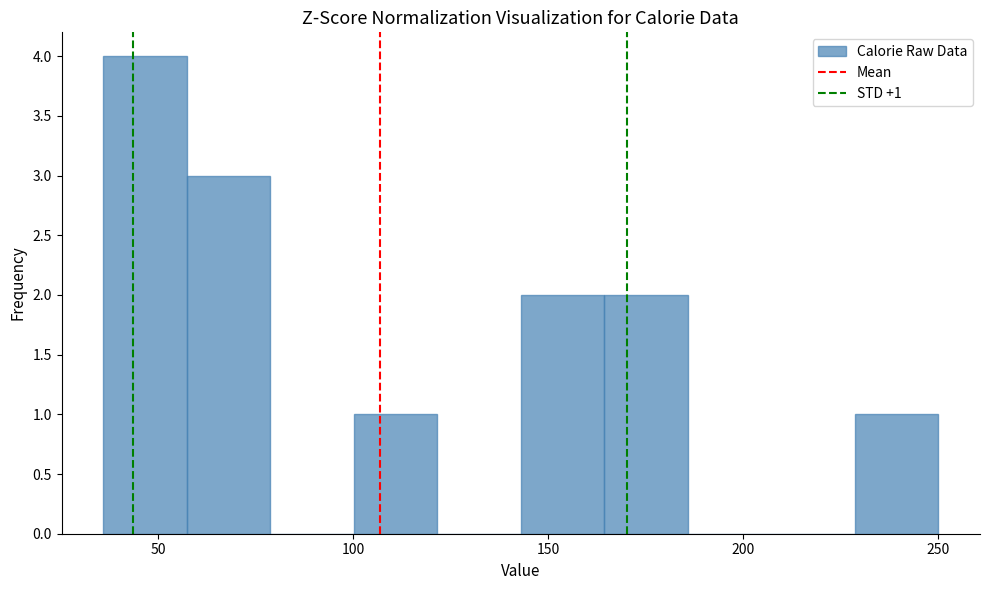

Over which range of the x-axis is the bar tallest?

35 to 55